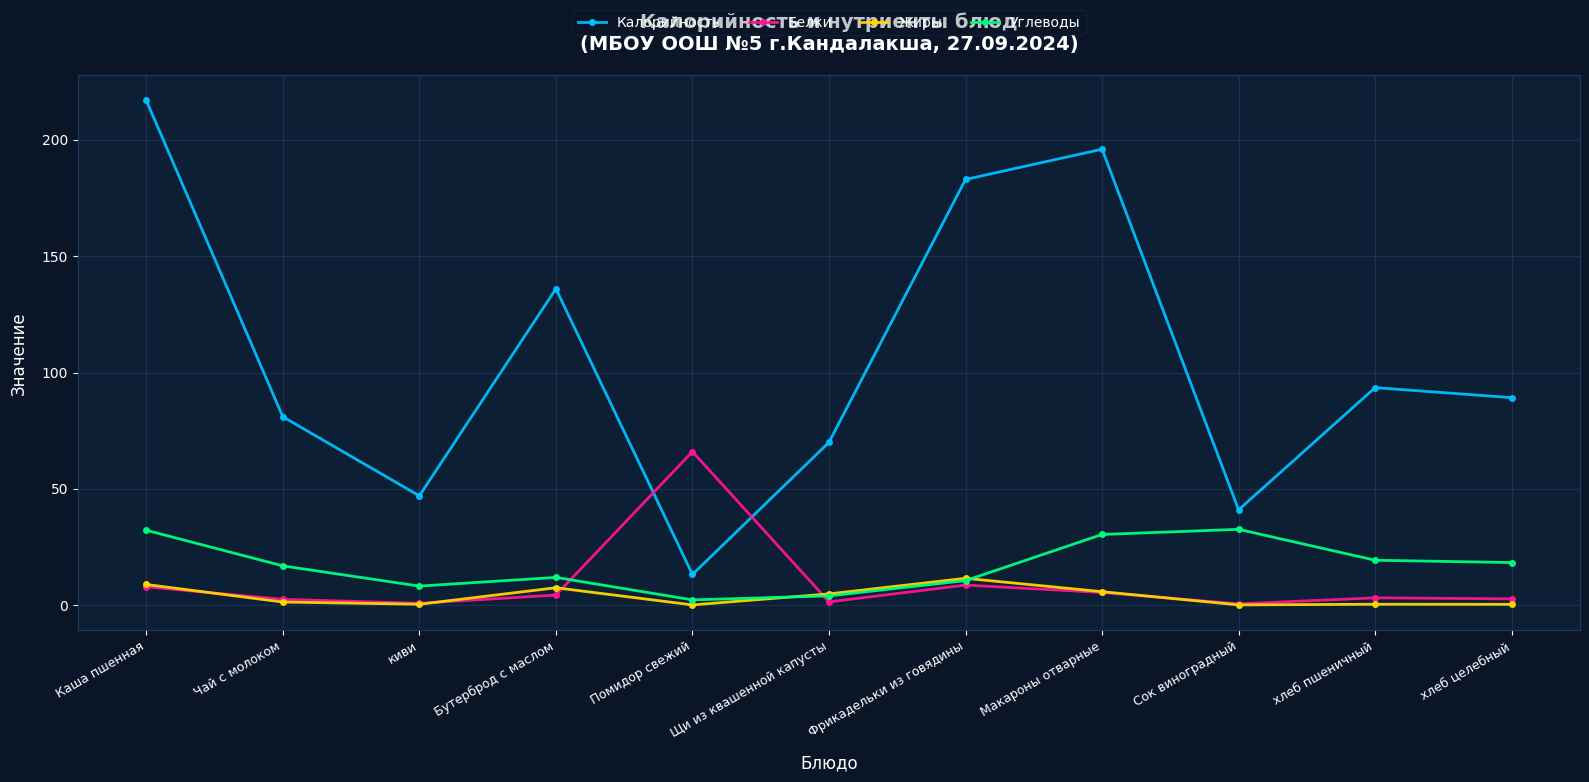

Which series has the largest total across all categories?

Калорийность